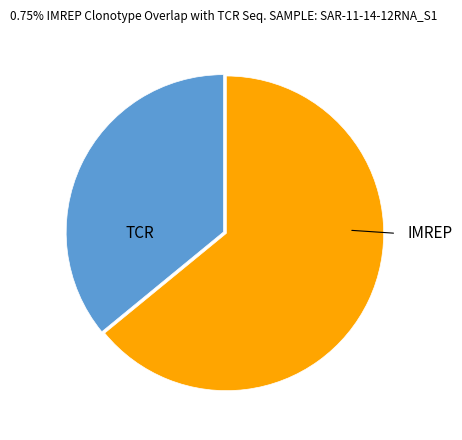

Is there any slice that represents more than half of the pie?

Yes